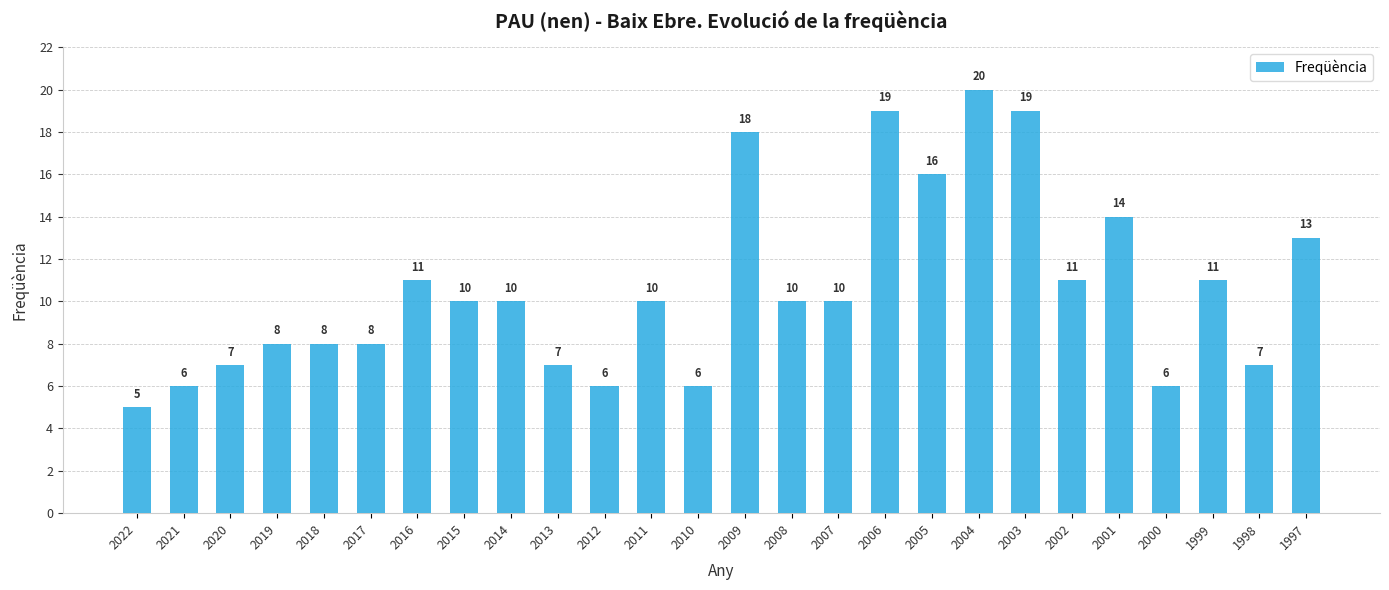

How many data points does each series have?

26